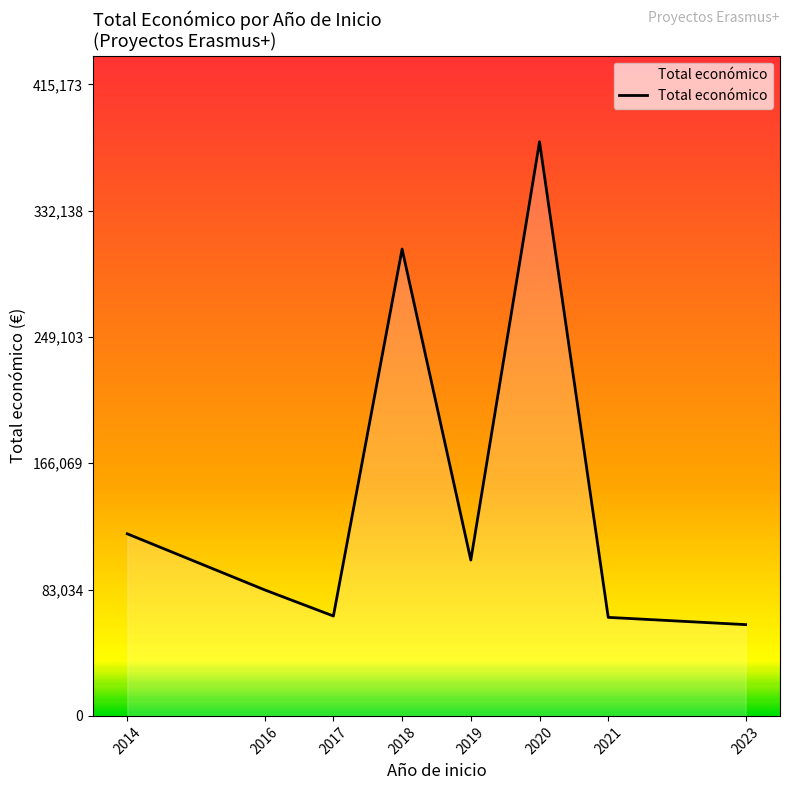

What is the difference between the second highest and minimum values?

246889